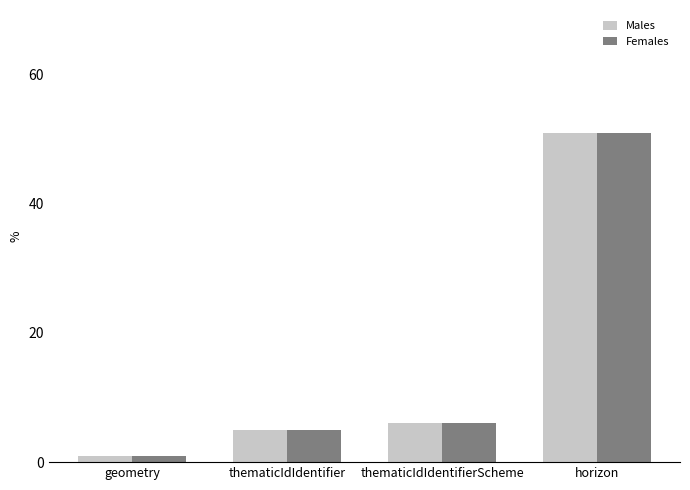

Count the number of categories in the chart.

4